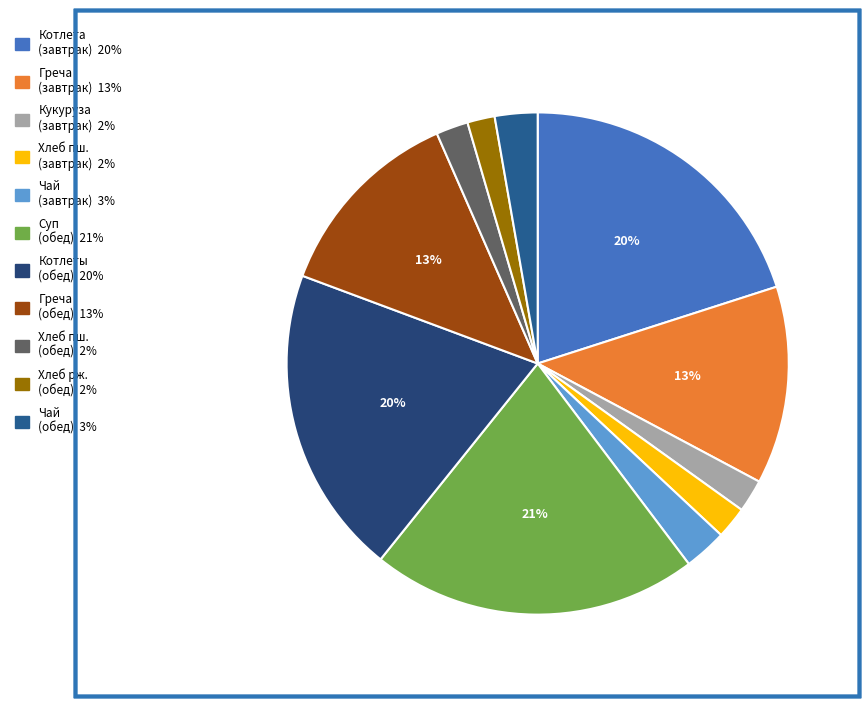

Does any single category account for the majority?

No